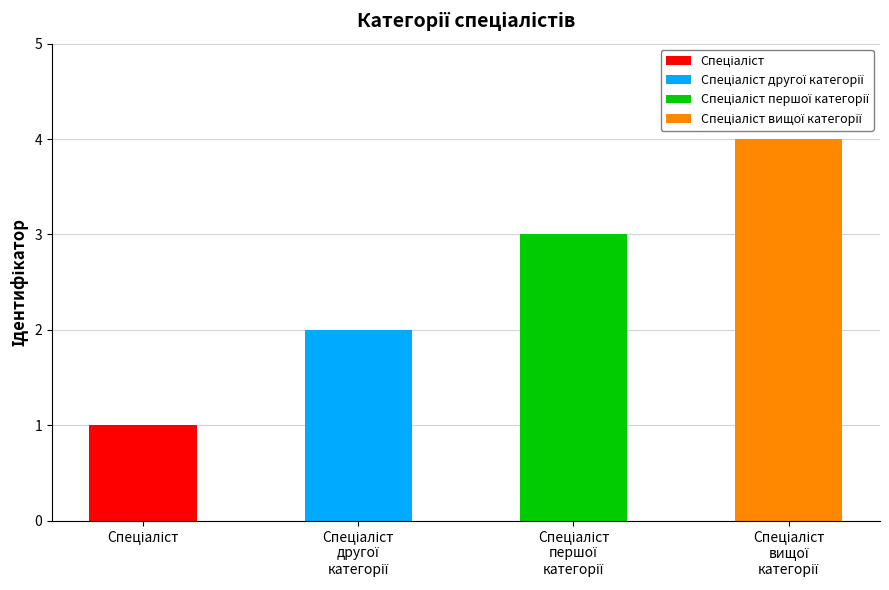

What is the average value?

2